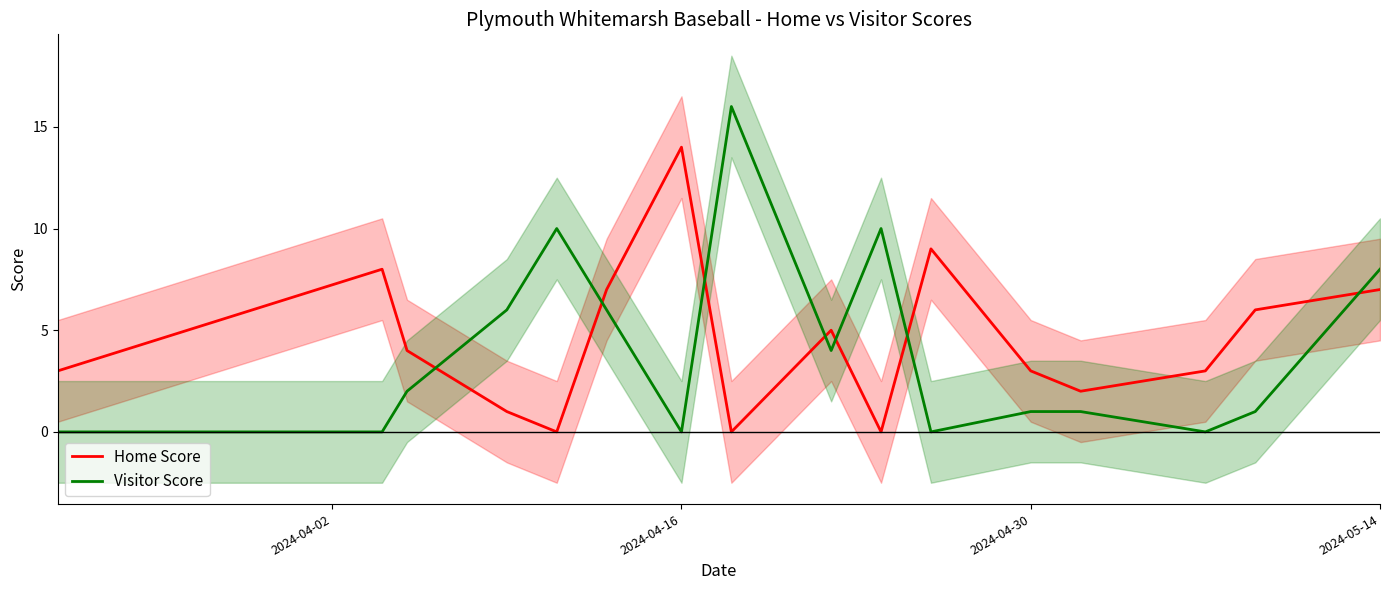

How many lines are shown in the chart?

2